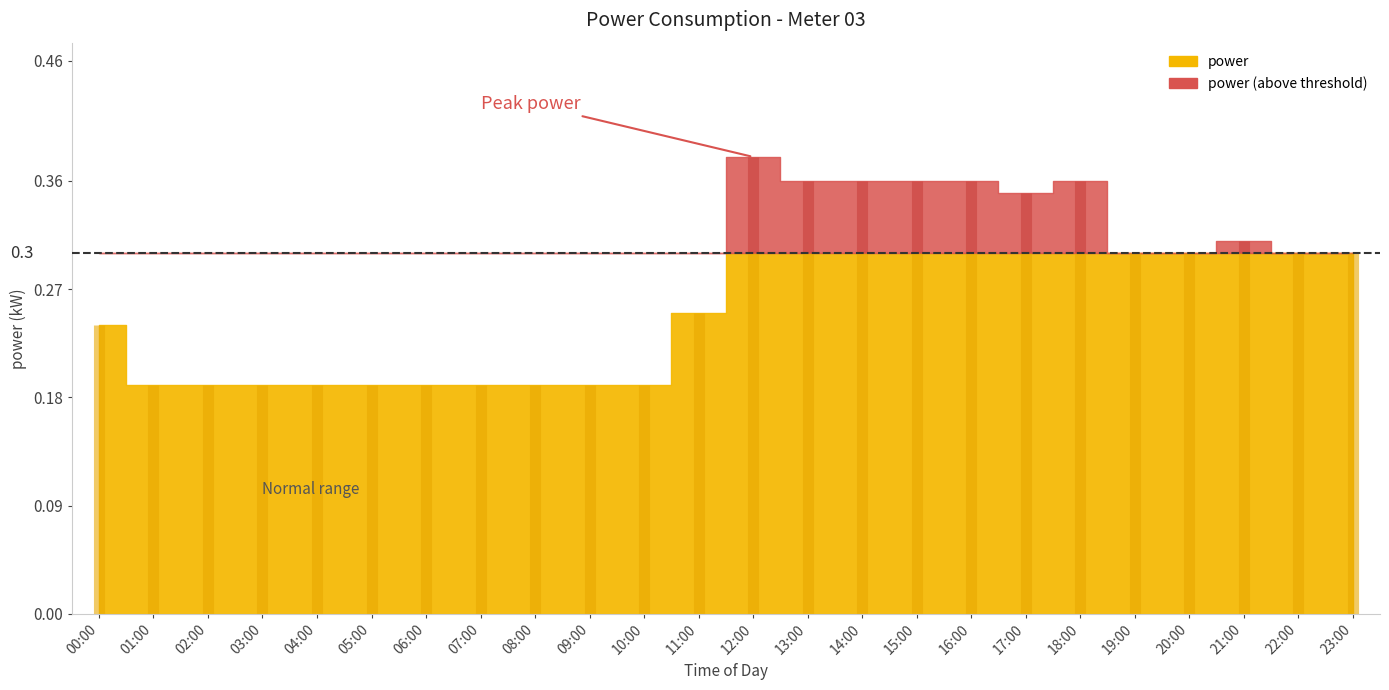

Reading right to left, what are all the values shown in this chart?

0.3	0.3	0.3	0.3	0.3	0.4	0.3	0.4	0.4	0.4	0.4	0.4	0.2	0.2	0.2	0.2	0.2	0.2	0.2	0.2	0.2	0.2	0.2	0.2